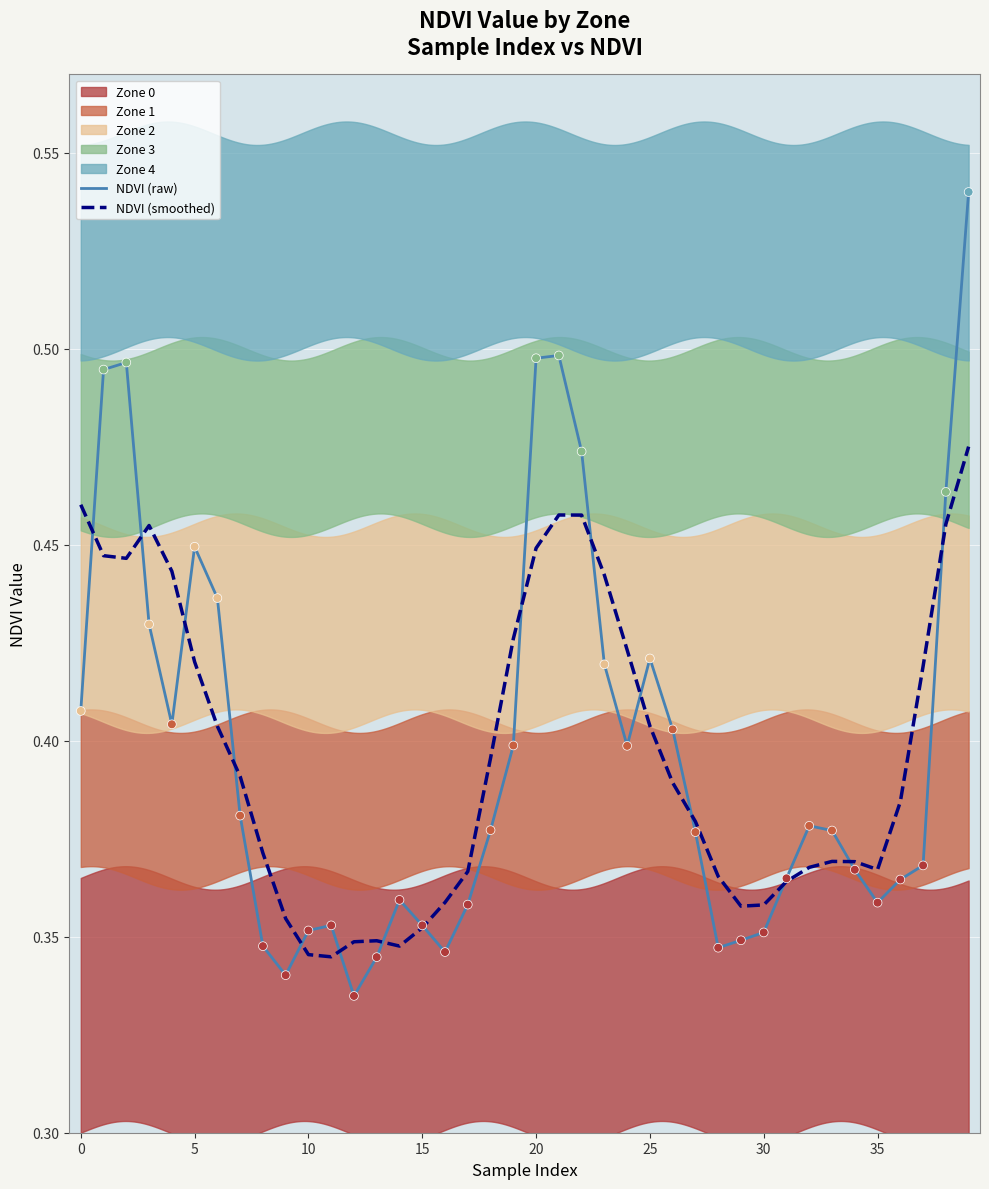

At which category is the sum across all series the highest?

39